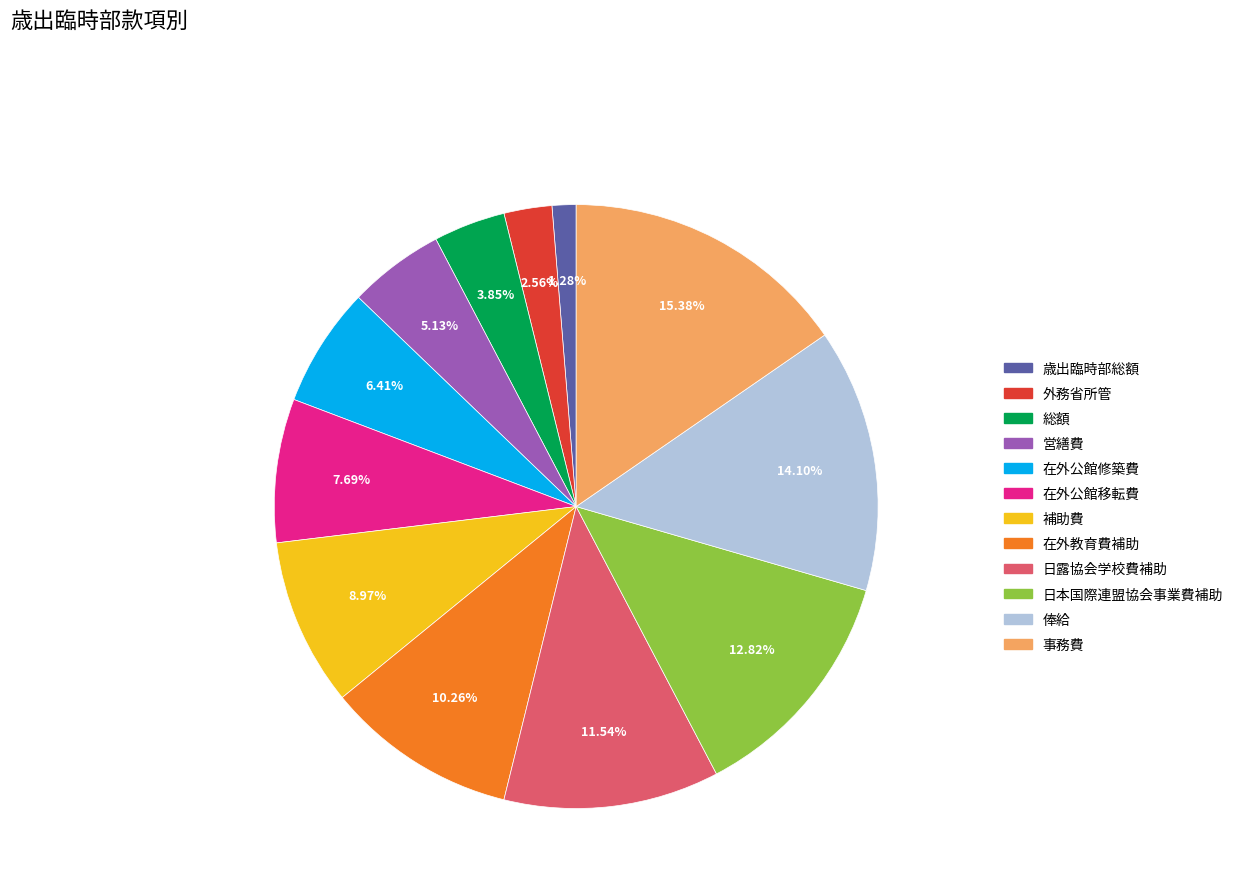

What is the smallest slice in the pie chart?

歳出臨時部総額